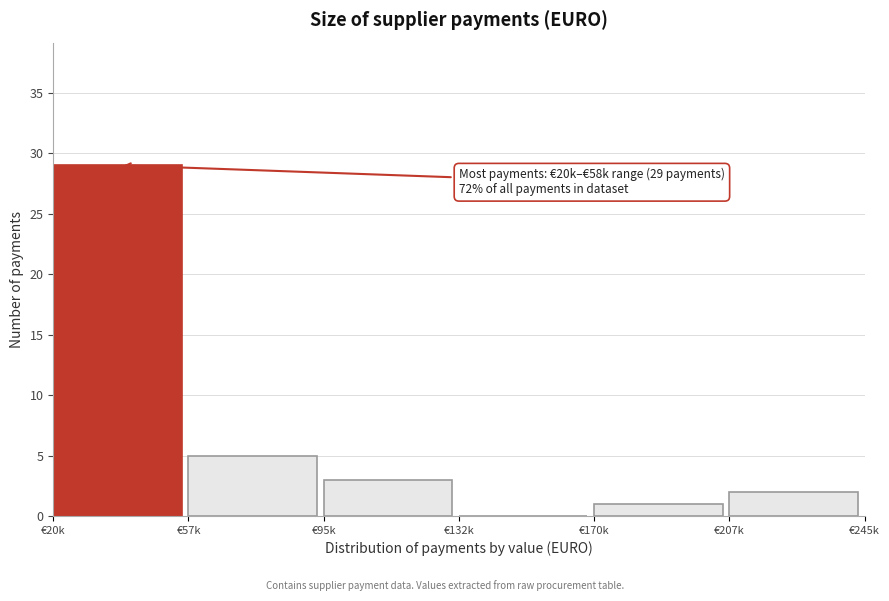

Reading left to right, what are all the values shown in this chart?

€20k=29	€57k=5	€95k=3	€132k=0	€170k=1	€207k=2